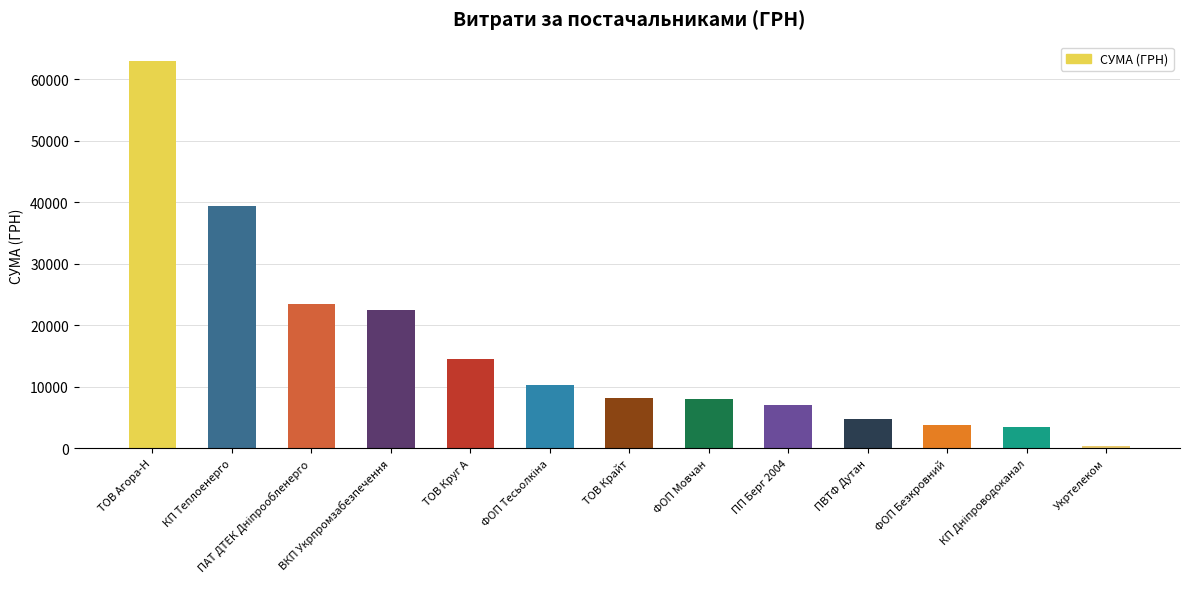

True or false: the data shows 13079.8 at ТОВ Крайт.

False